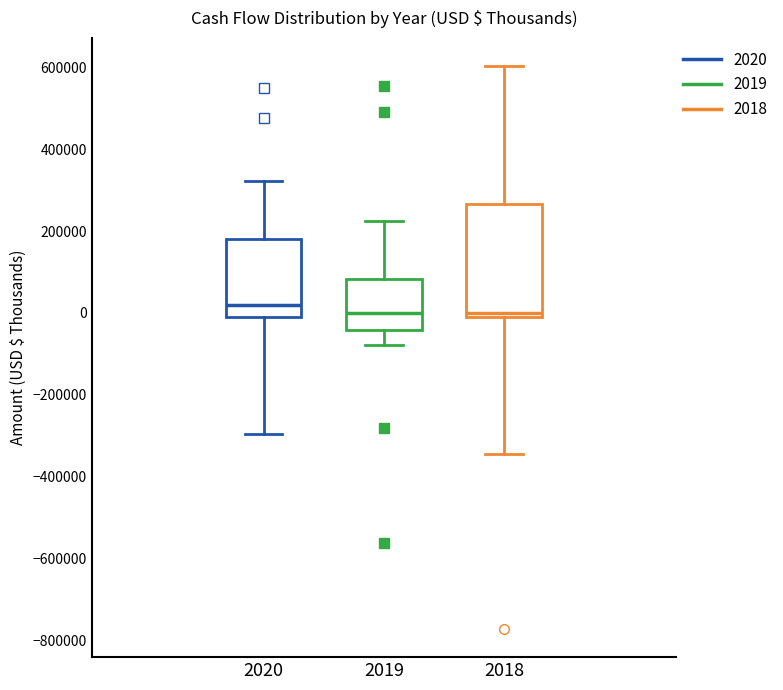

Reading left to right, transcribe this box plot: for each box, give where its median line is, the range the box spans, and where its two whiskers end, as read against the y-axis. The values are not printed on the chart, so give them approximately, as read against the axis.

2020: median 20000, box -20000 to 180000, whiskers -300000 to 320000
2019: median 0, box -40000 to 80000, whiskers -80000 to 220000
2018: median 0, box -20000 to 260000, whiskers -340000 to 600000